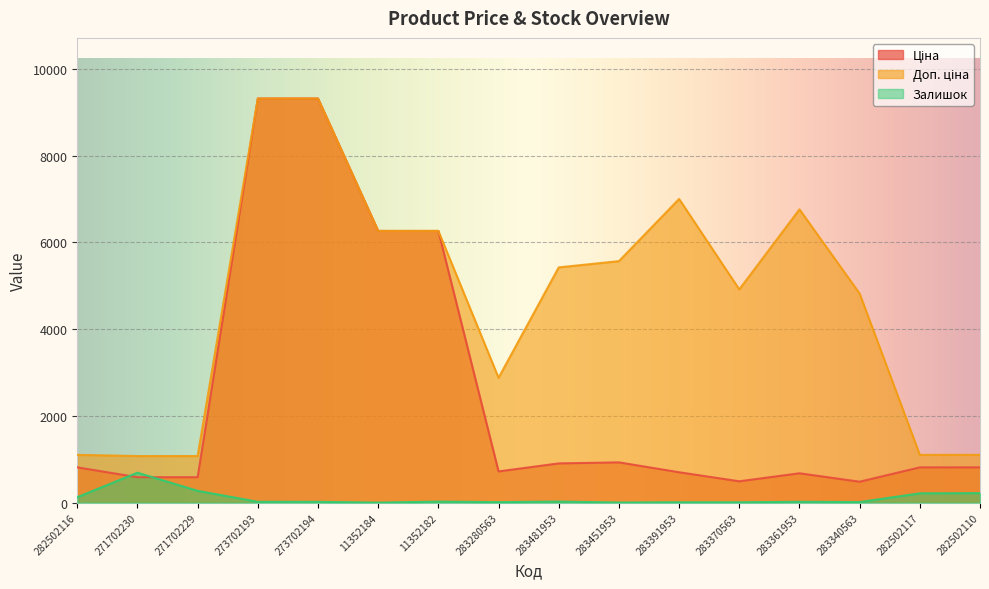

Does the chart display data point markers on the line(s)?

No